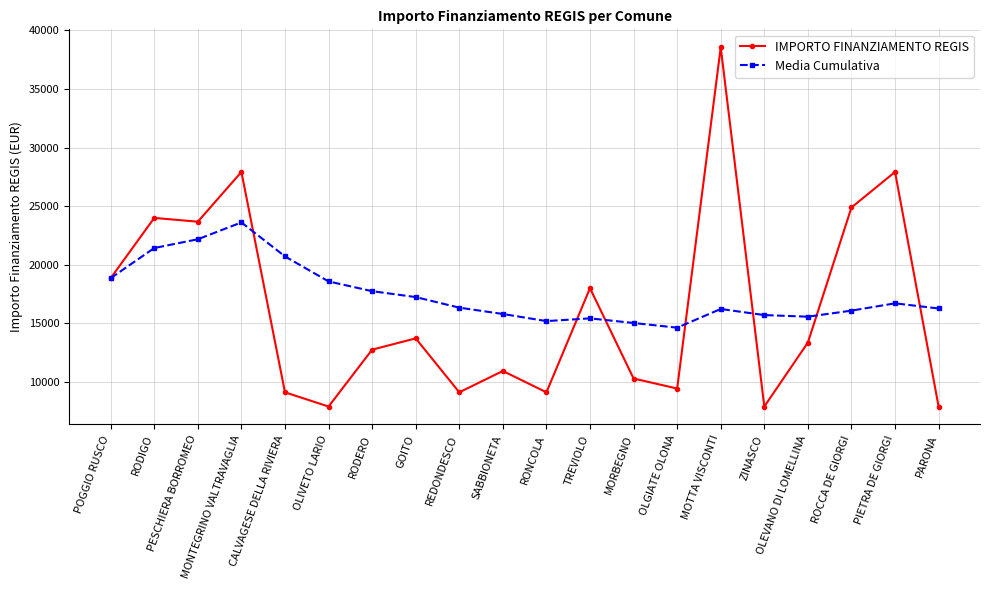

At how many categories does at least one series exceed 24610?

4